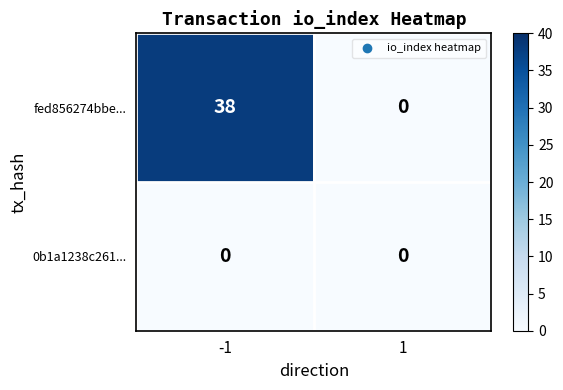

Which series has the largest total across all categories?

fed856274bbe...